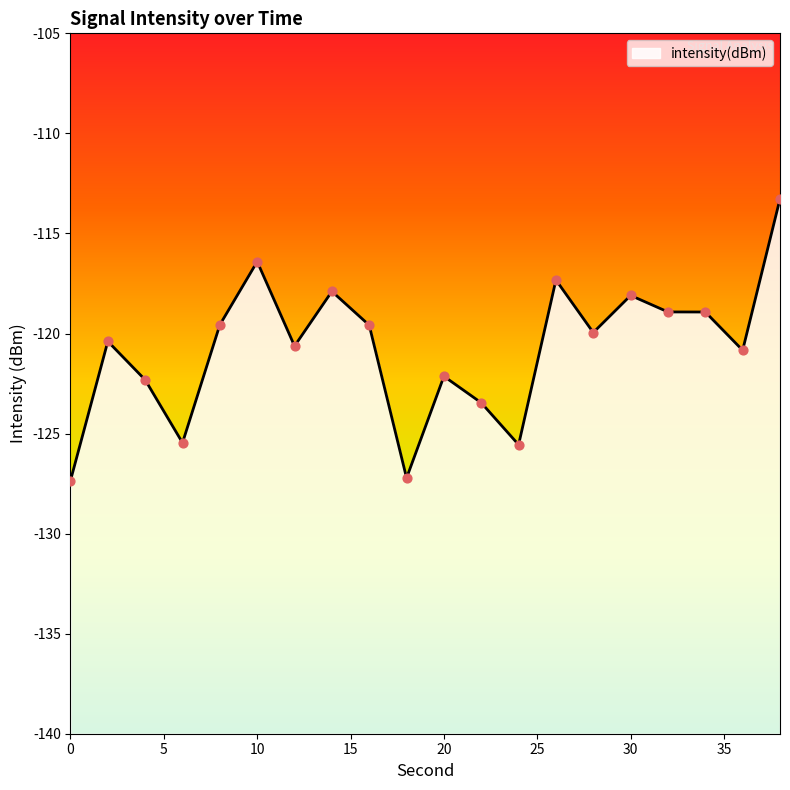

What is the change in value from 16 to 18?

-7.6